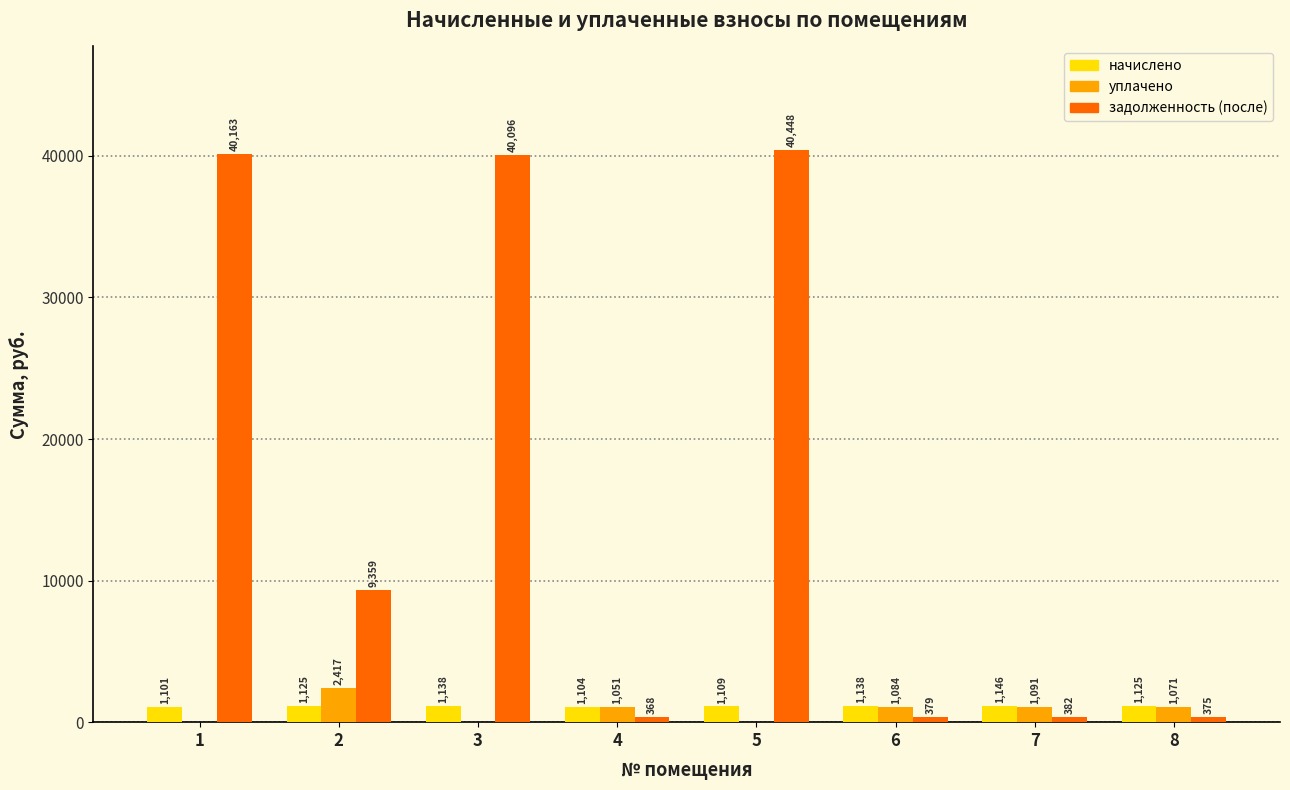

What is the sum of all начислено values?

8986.0